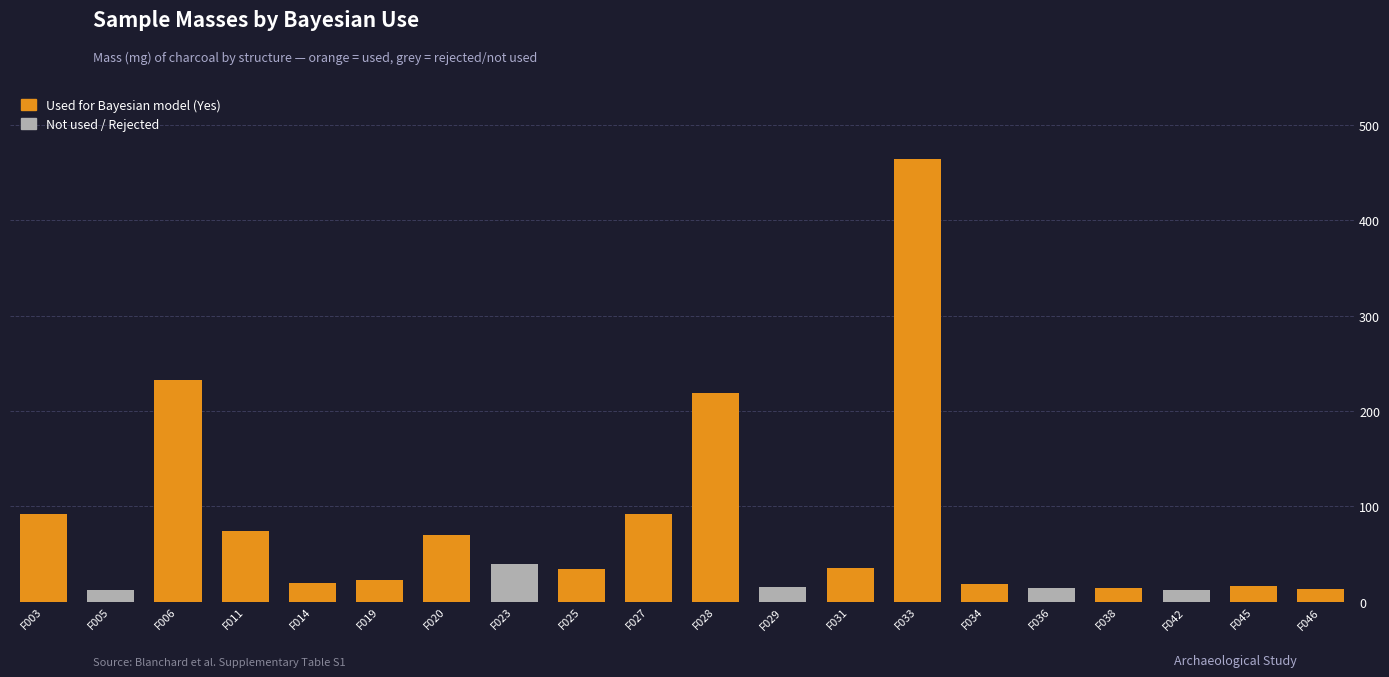

What is the highest value of the Used for Bayesian model (Yes) series?

464